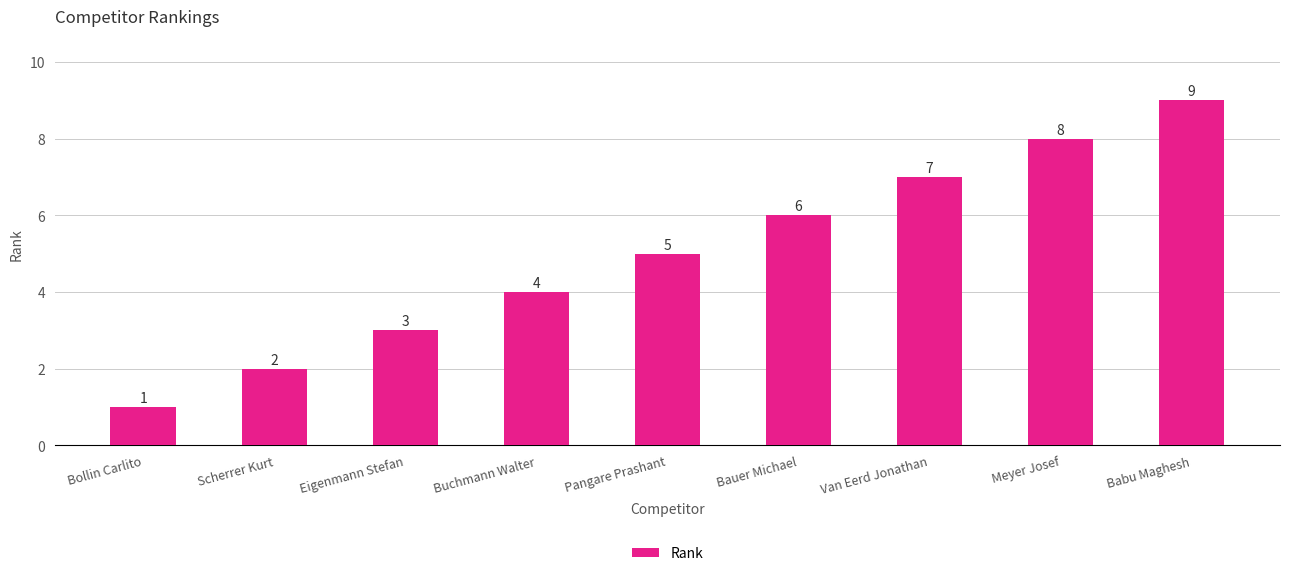

What is the difference between the maximum and minimum values?

8